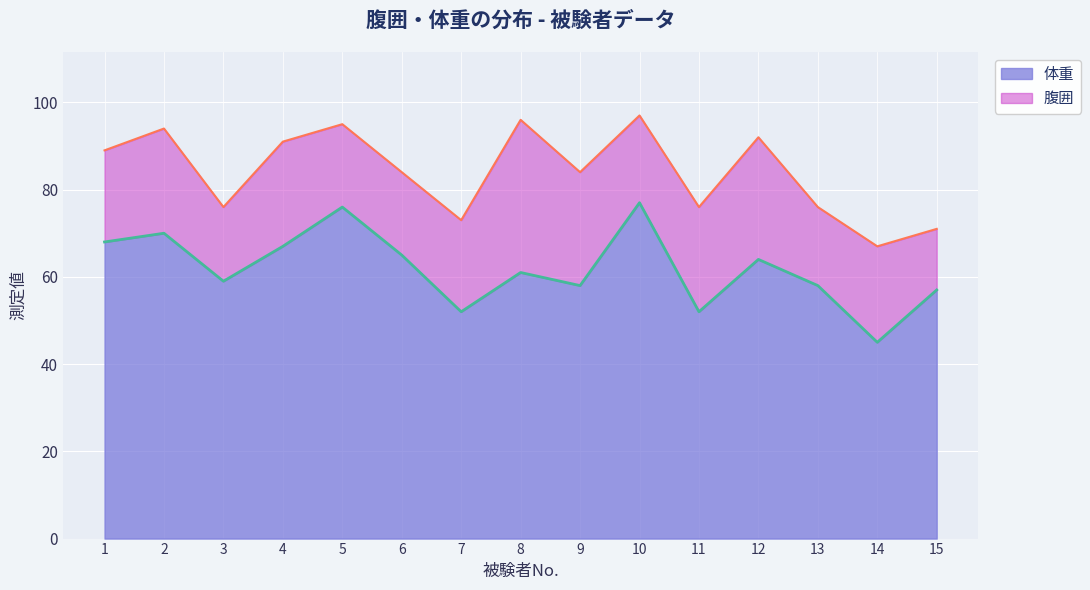

Count the number of categories in the chart.

15